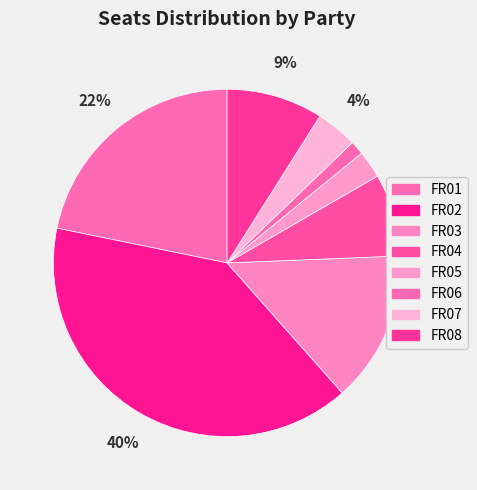

The FR08 slice represents 15% of the pie. True or false?

False